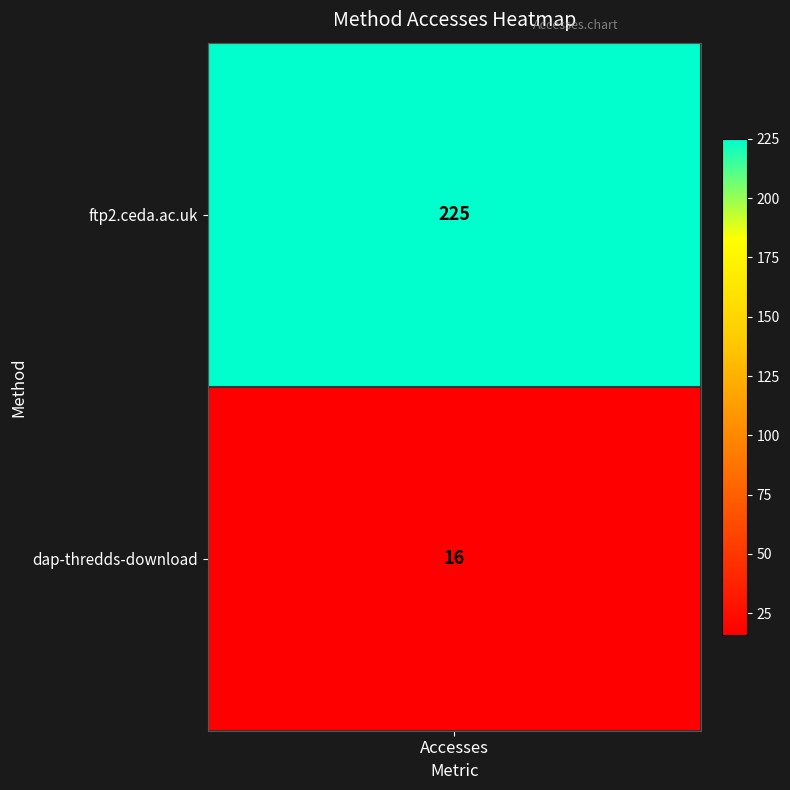

True or false: the data shows 16 at dap-thredds-download.

True